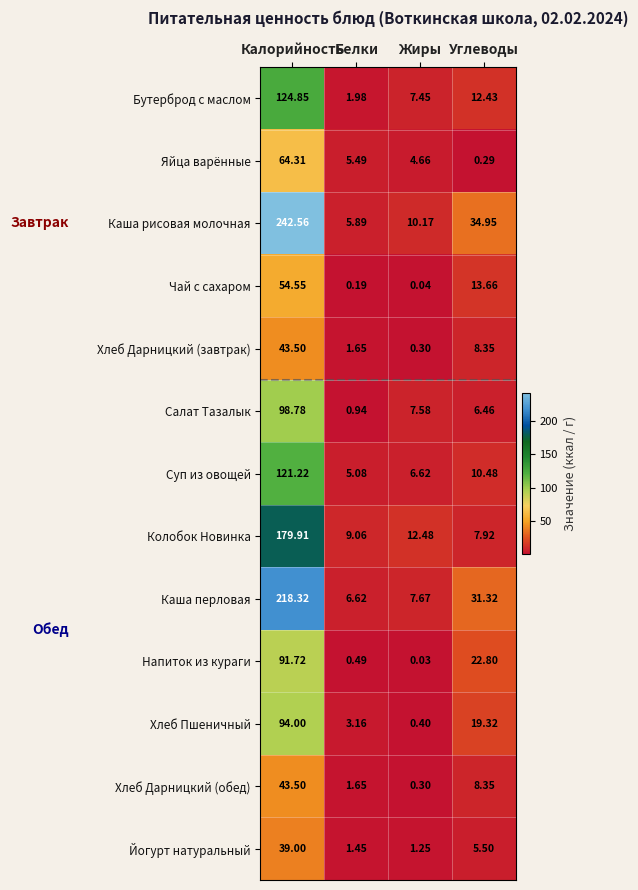

Where does the Суп из овощей series first go above 10?

Калорийность